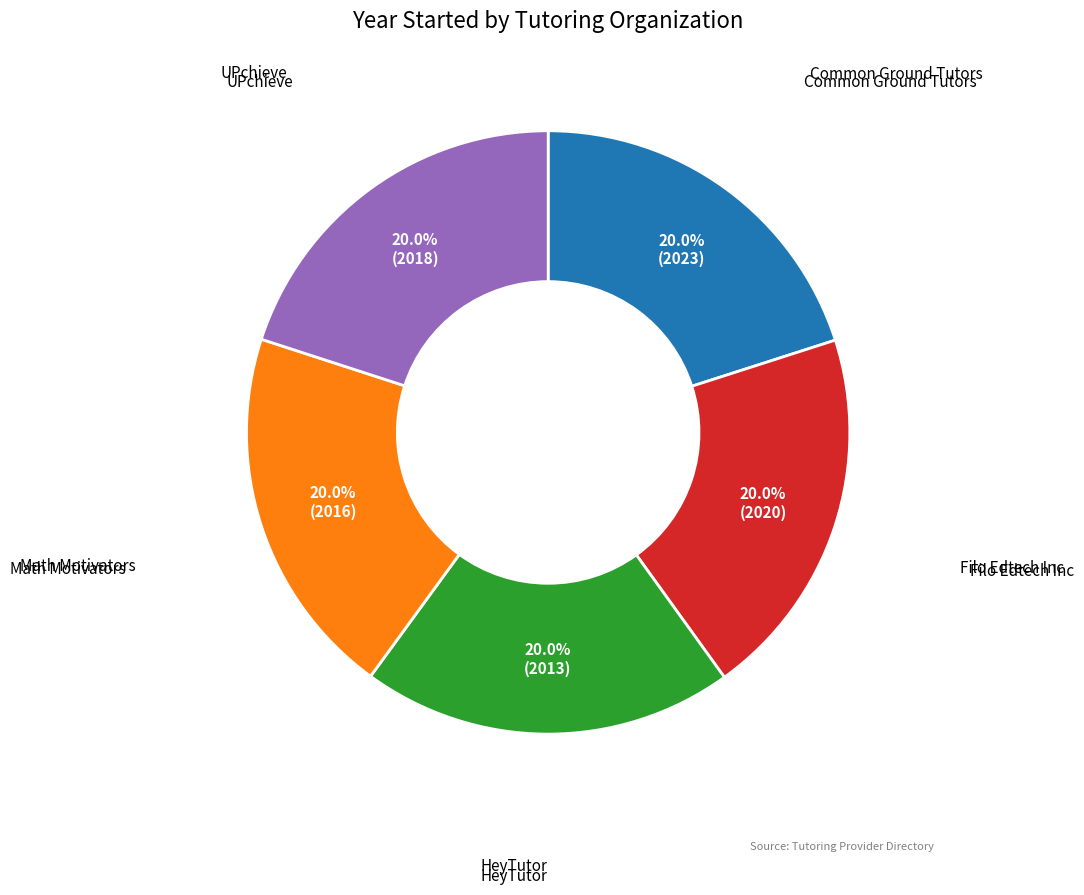

Is there any slice that represents more than half of the pie?

No